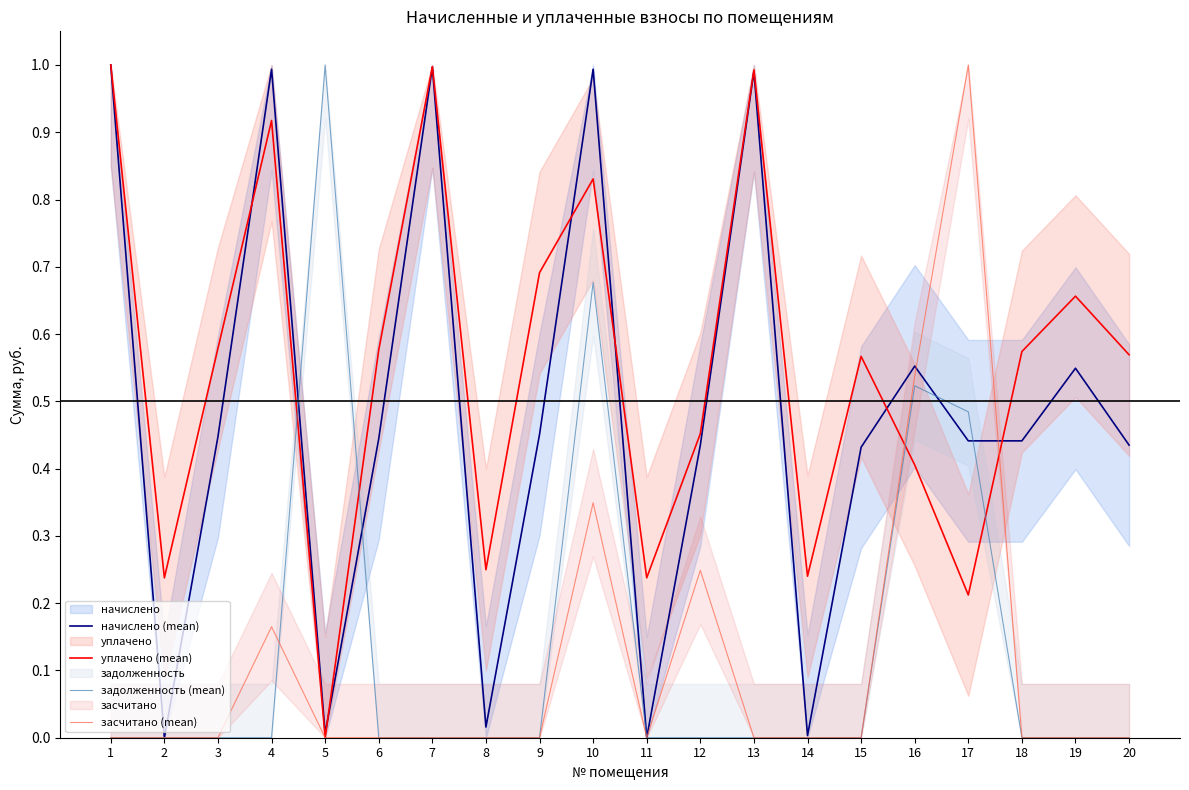

At which category is the sum across all series the highest?

10